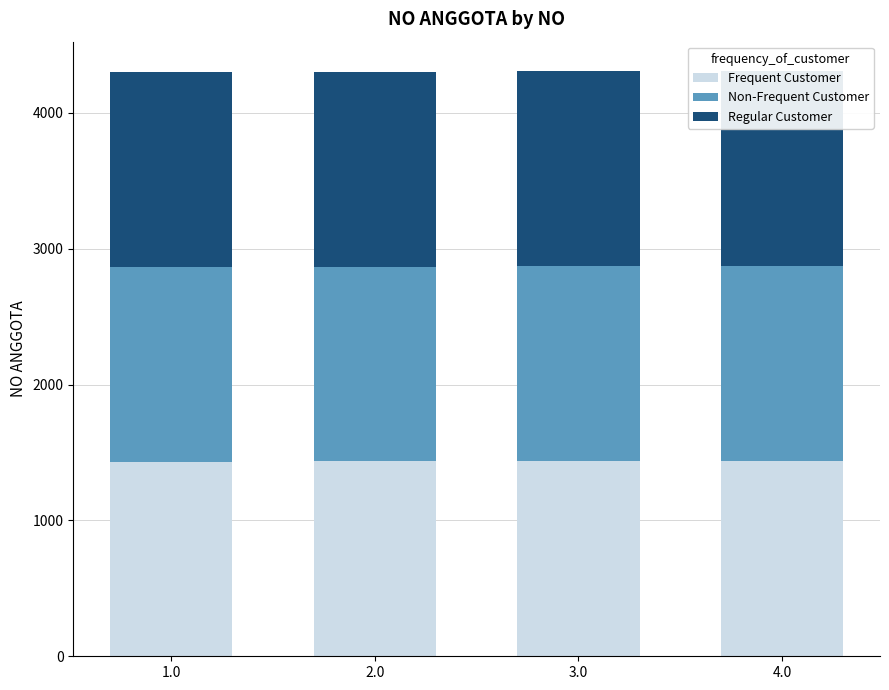

Is it true that Frequent Customer equals 1434 at 2.0?

True